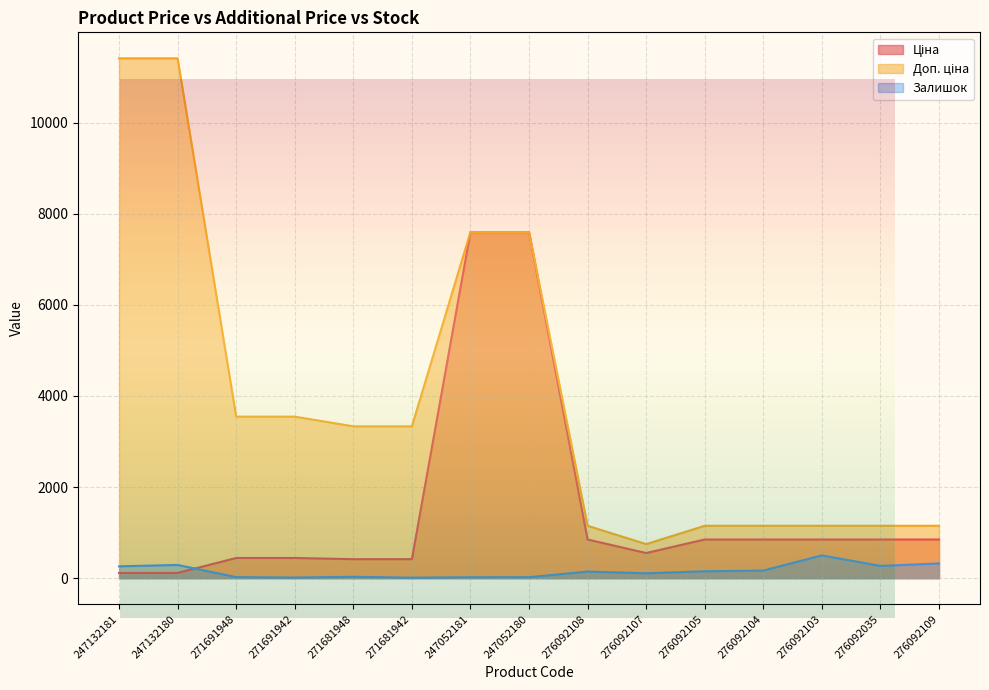

True or false: Доп. ціна and Залишок cross at least once.

False